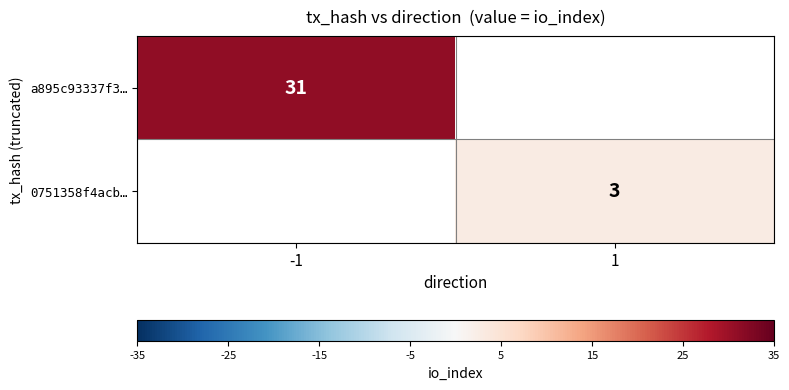

What is the smallest value displayed?

3.0